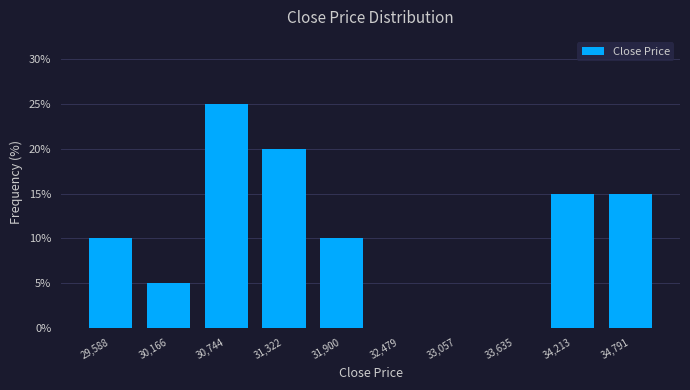

Reading left to right, list every bar in this chart as the range it spans on the x-axis followed by its height. Neither the bar edges nor the heights are printed on the chart, so give them approximately, as read against the axes.

29300 to 29900: 10
29900 to 30500: 5
30500 to 31000: 25
31000 to 31600: 20
31600 to 32200: 10
32200 to 32800: 0
32800 to 33300: 0
33300 to 33900: 0
33900 to 34500: 15
34500 to 35100: 15